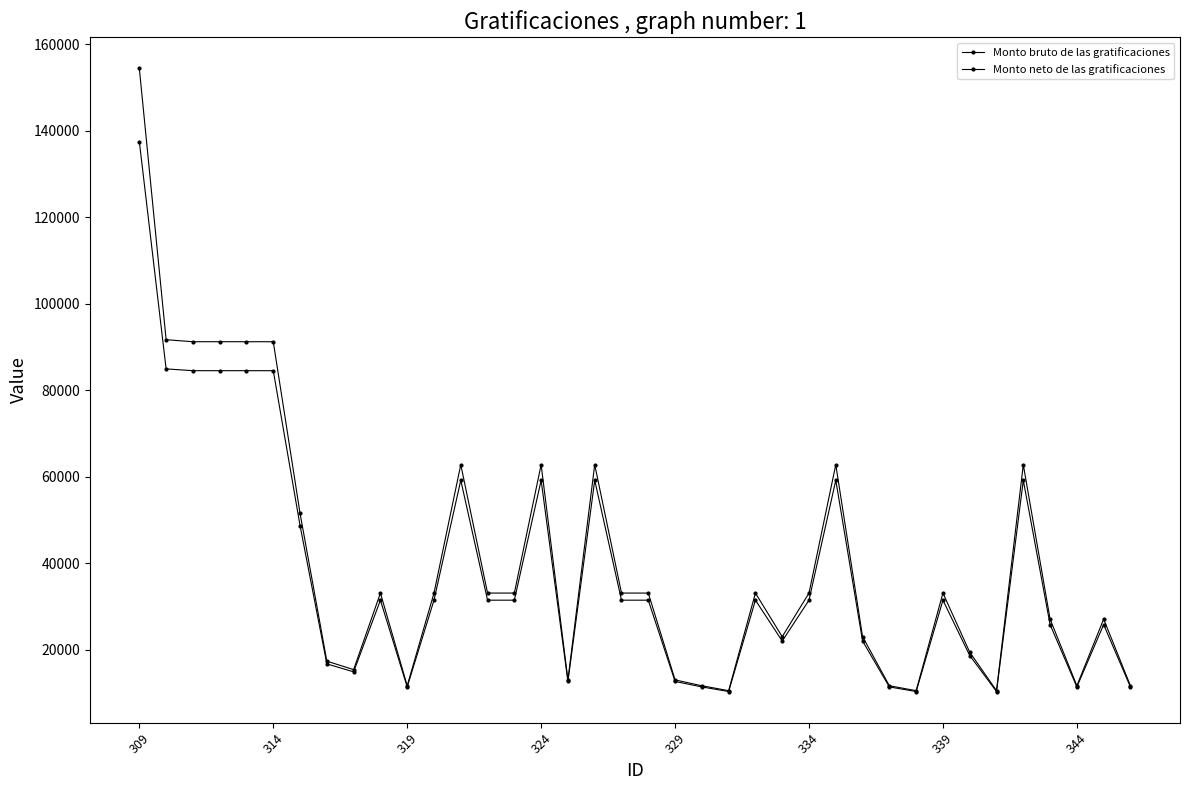

How many lines are shown in the chart?

2